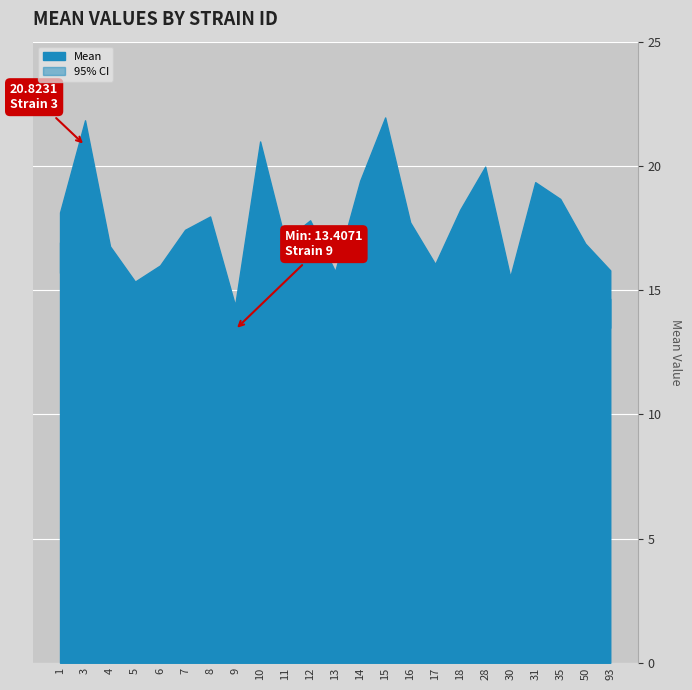

True or false: mean and lowercl cross at least once.

False